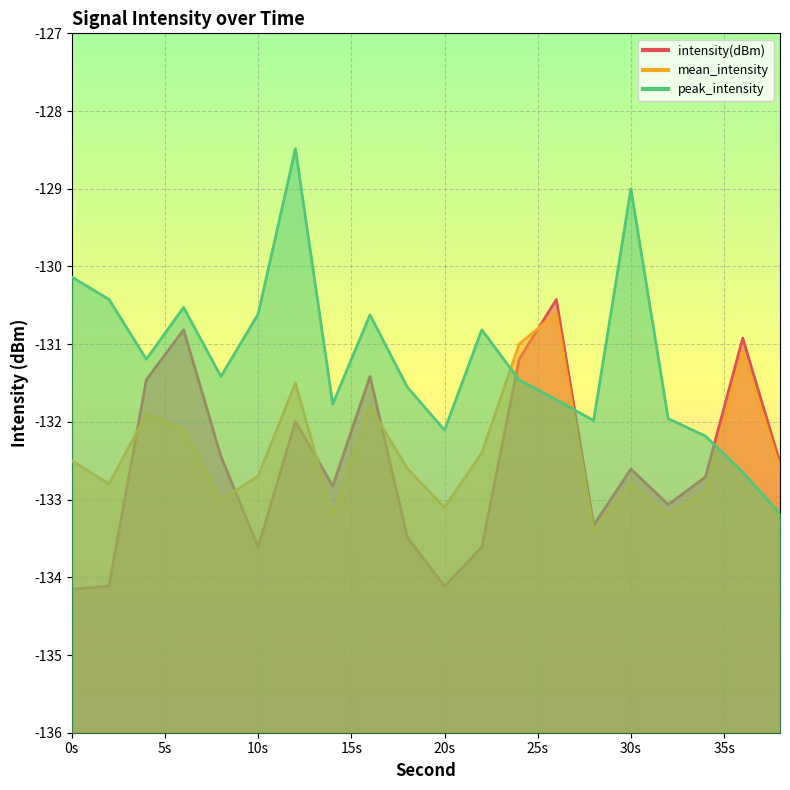

What is the maximum value shown in the chart?

-128.5